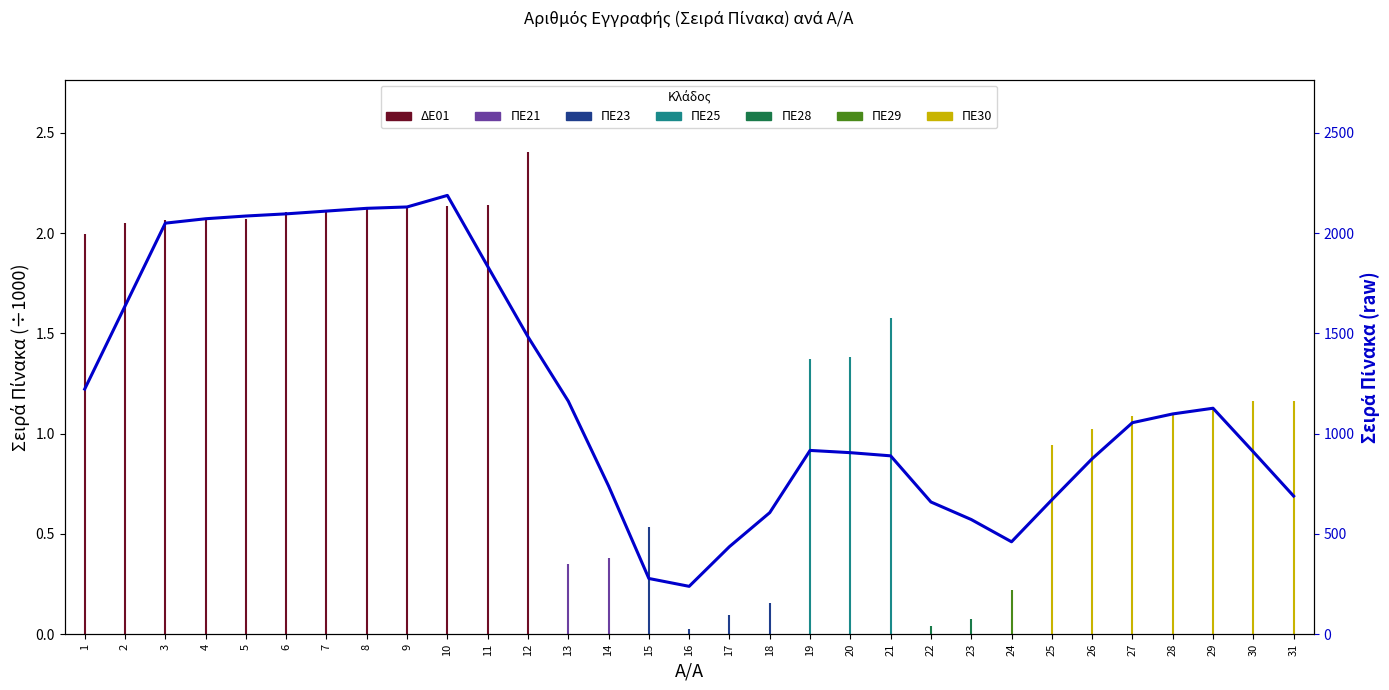

At which category does the data reach its first local peak?

10